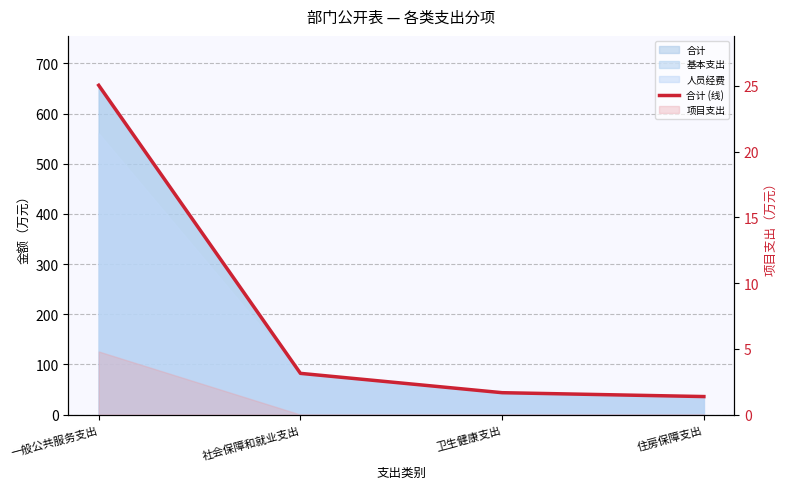

Reading right to left, transcribe all the data shown in this chart.

住房保障支出=36.0	卫生健康支出=43.7	社会保障和就业支出=82.2	一般公共服务支出=656.4